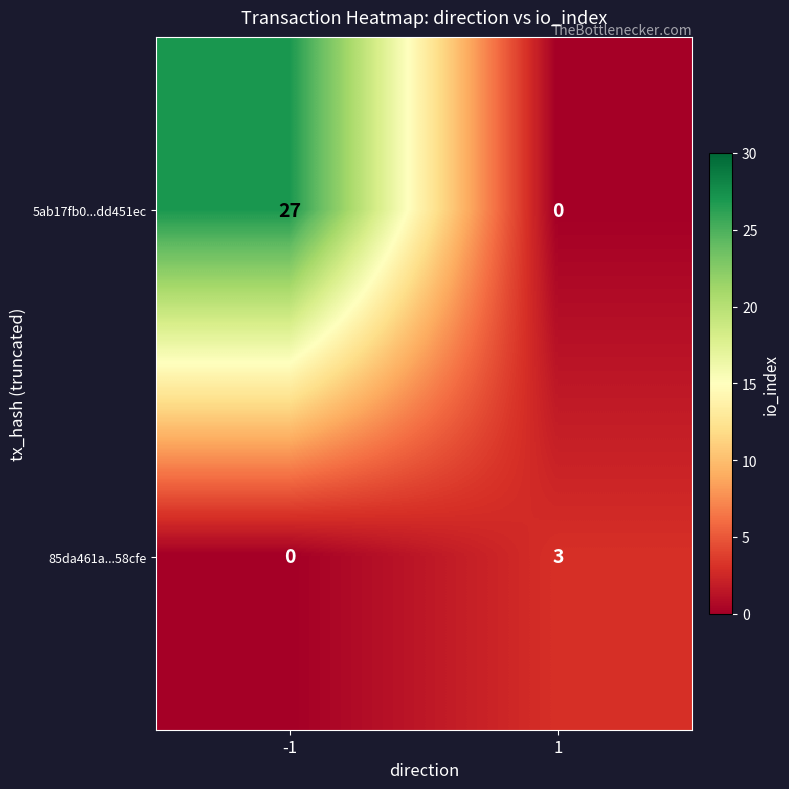

Is it true that 85da461a...58cfe equals 0 at -1?

True